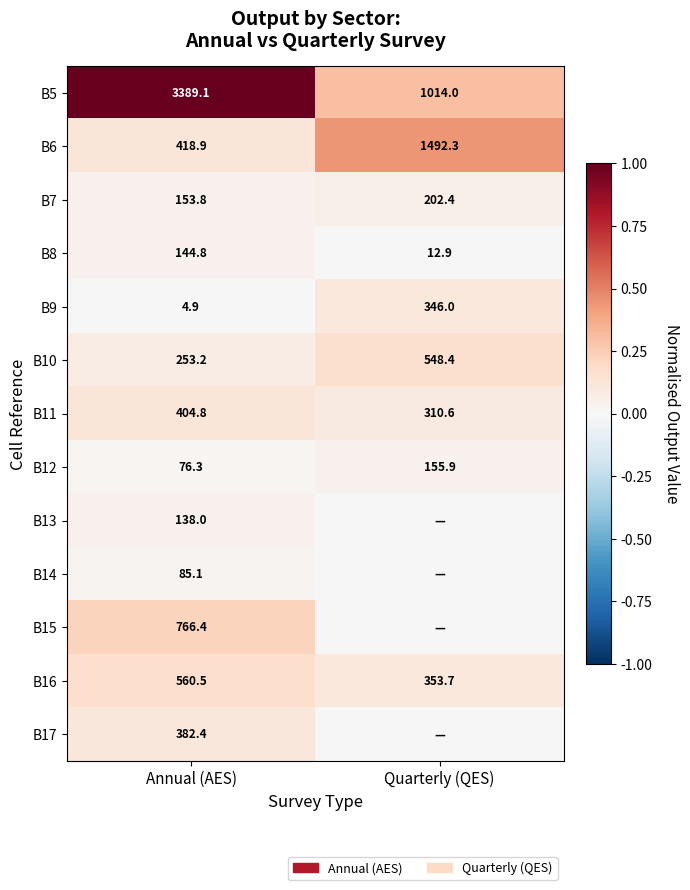

Which label corresponds to the largest value in the chart?

Annual (AES)